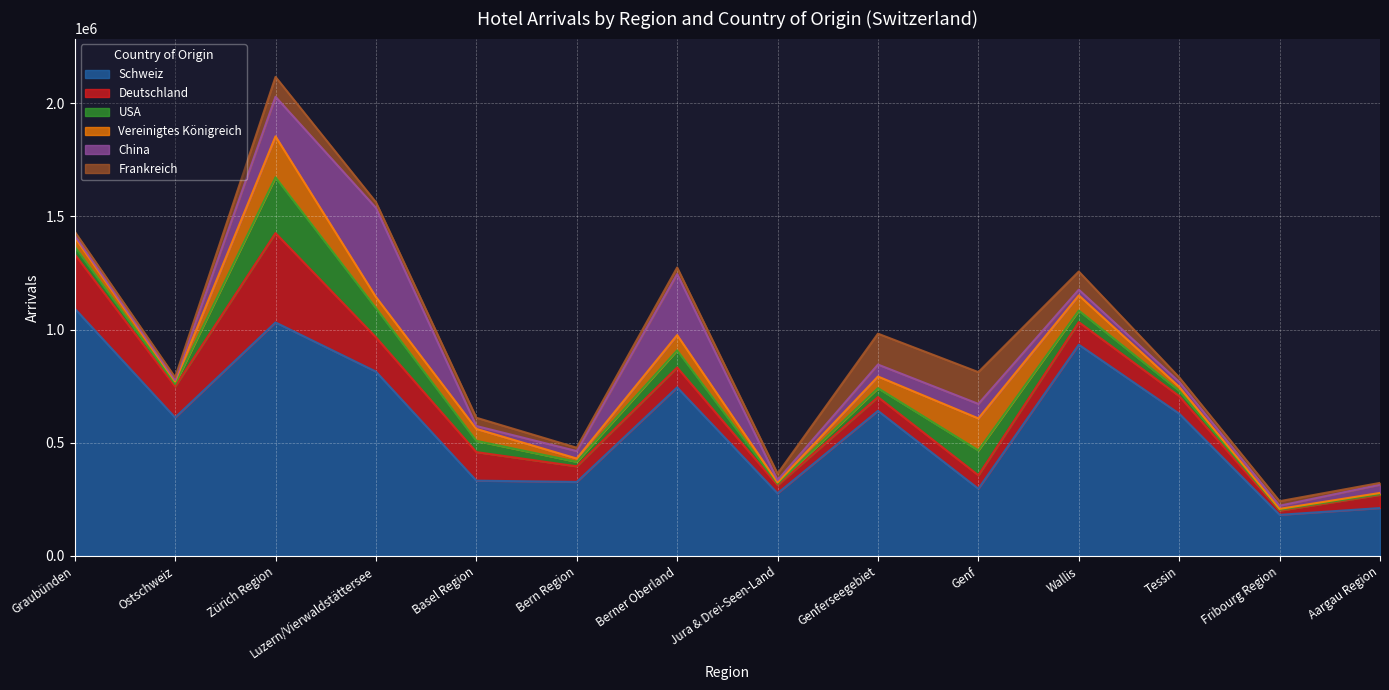

What is the sum of the USA values at Wallis and Tessin?

74633